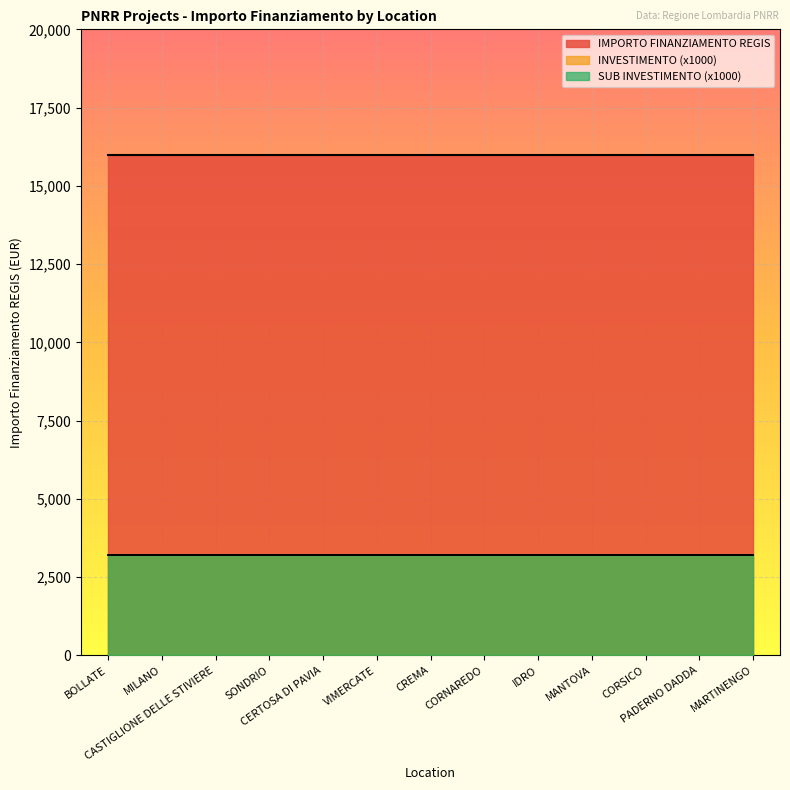

The IMPORTO FINANZIAMENTO REGIS series shows 16000.0 at BOLLATE. True or false?

True